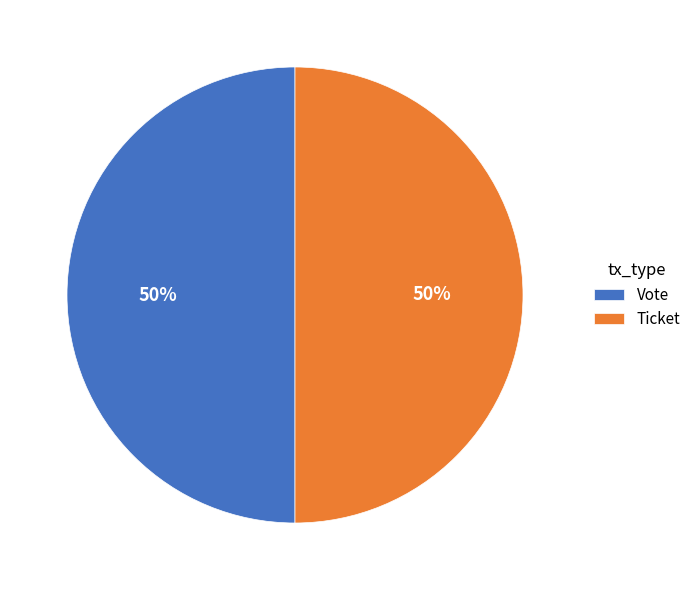

Combined, do Vote and Ticket account for over 50%?

Yes